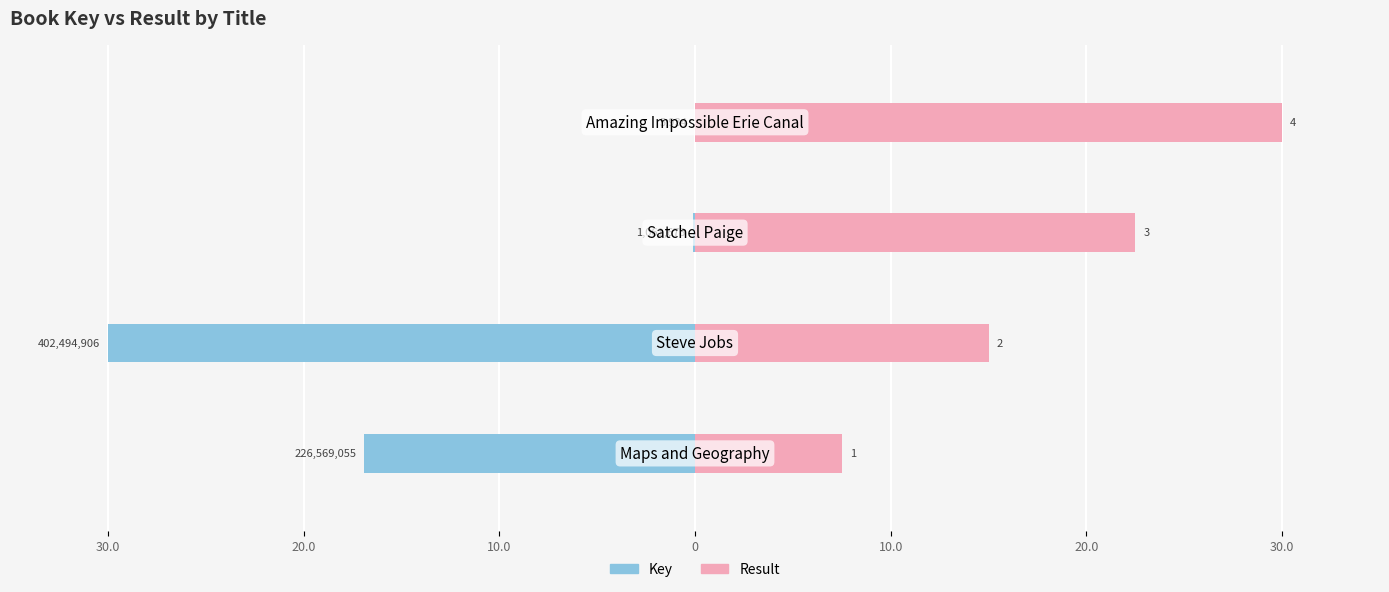

Which series has the widest spread of values?

Key